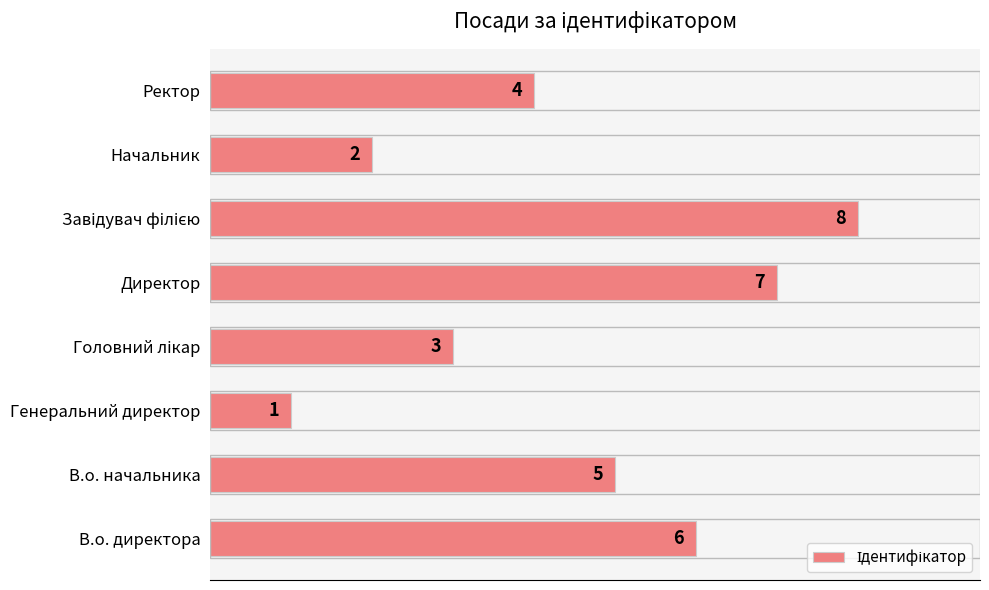

The value at Начальник is 2. True or false?

True